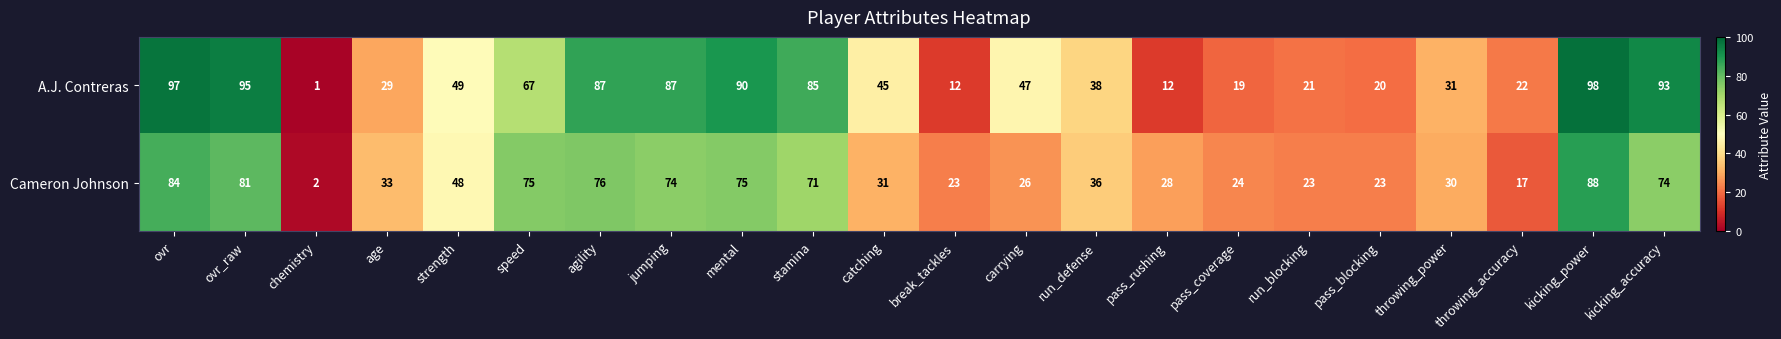

At how many categories does at least one series exceed 59?

9